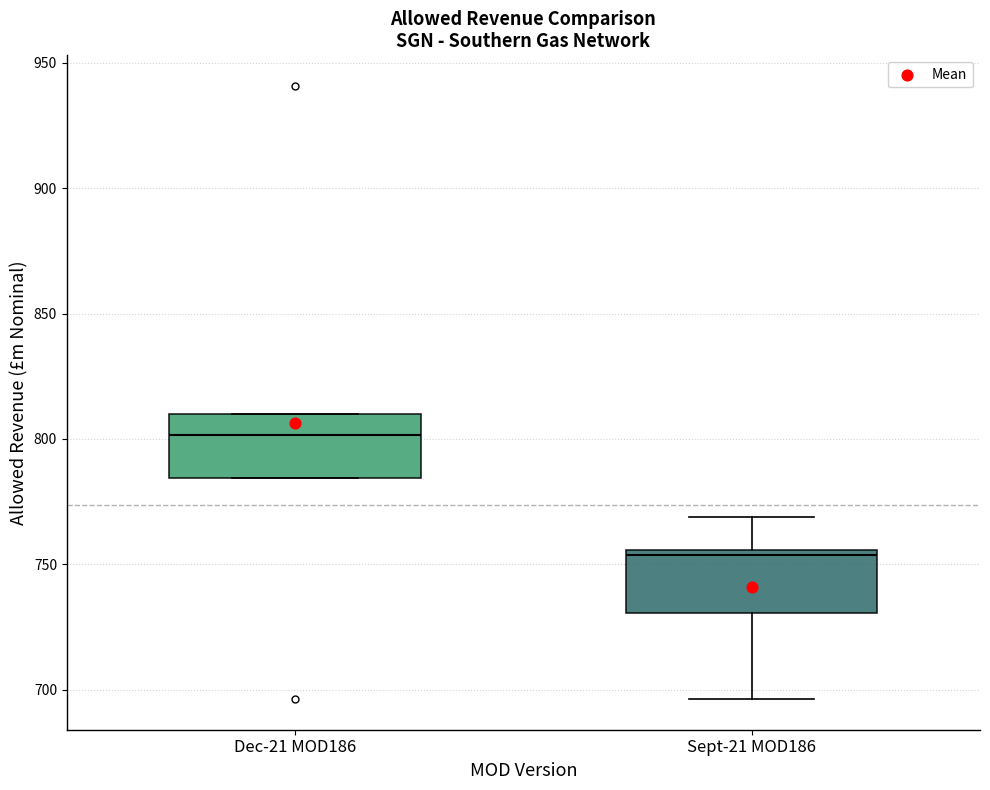

Reading left to right, read every box against the y-axis: the position of its median line, the range the box covers, and the ends of its whiskers. The values are not printed on the chart, so give them approximately, as read against the axis.

Dec-21 MOD186: median 800, box 785 to 810, whiskers 785 to 810
Sept-21 MOD186: median 755 (just below the box's upper edge), box 730 to 755, whiskers 695 to 770